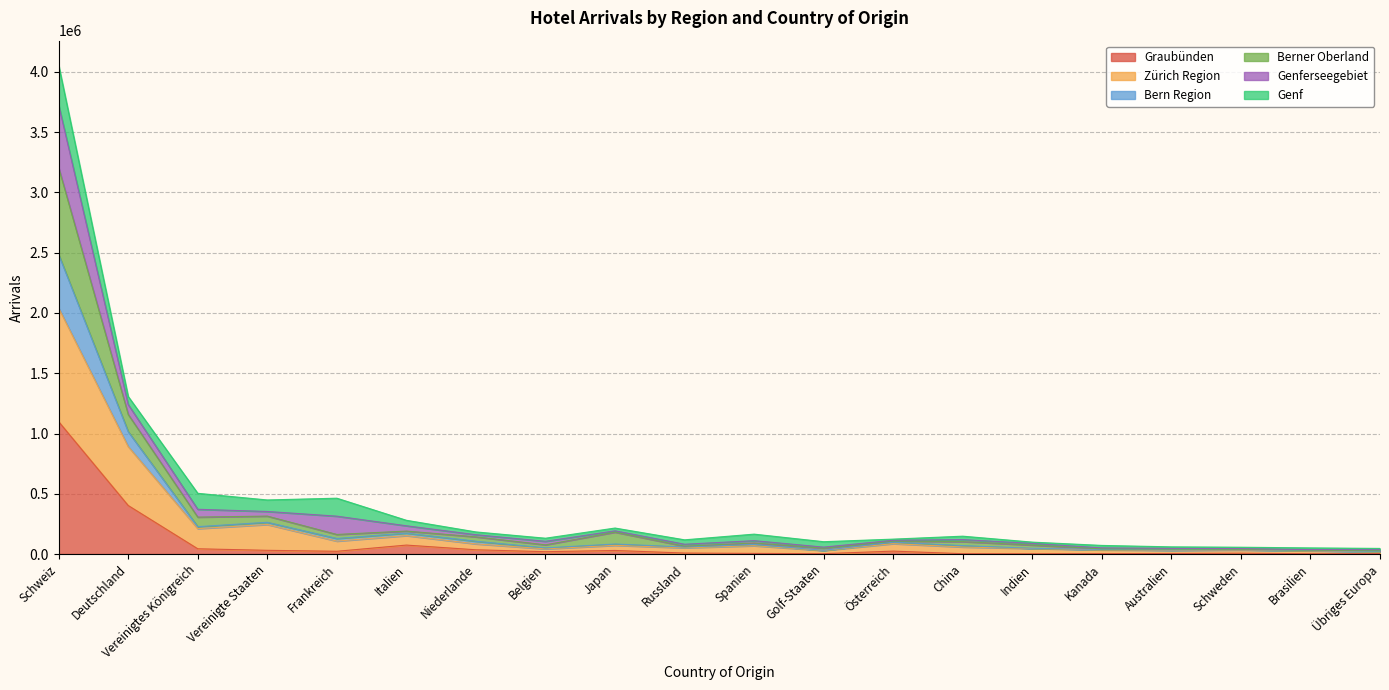

Is it true that Graubünden equals 50330 at Japan?

False